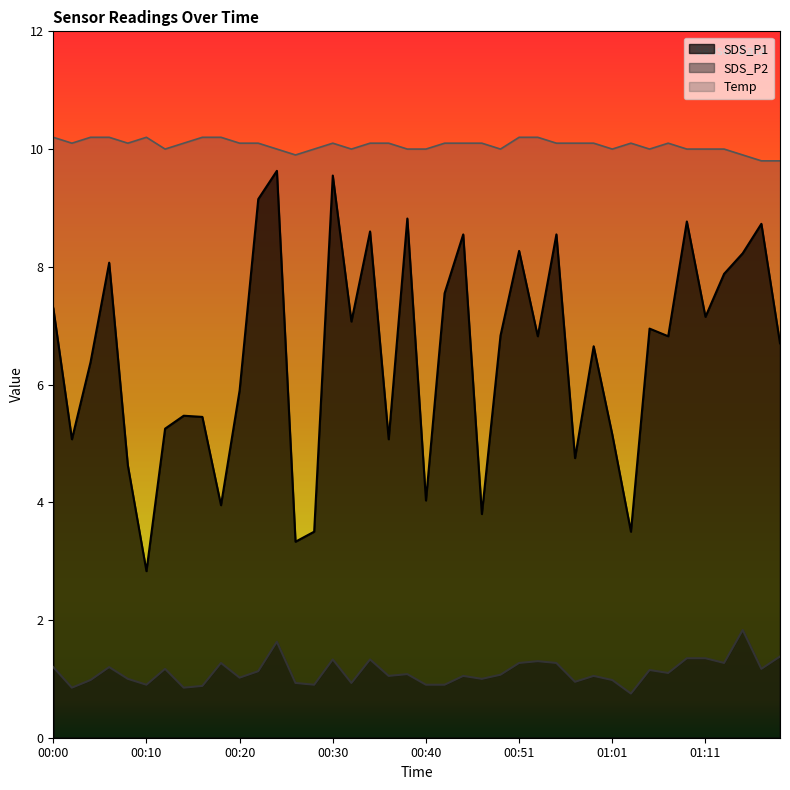

What is the value of the SDS_P1 point at the 32nd from the left?

3.5